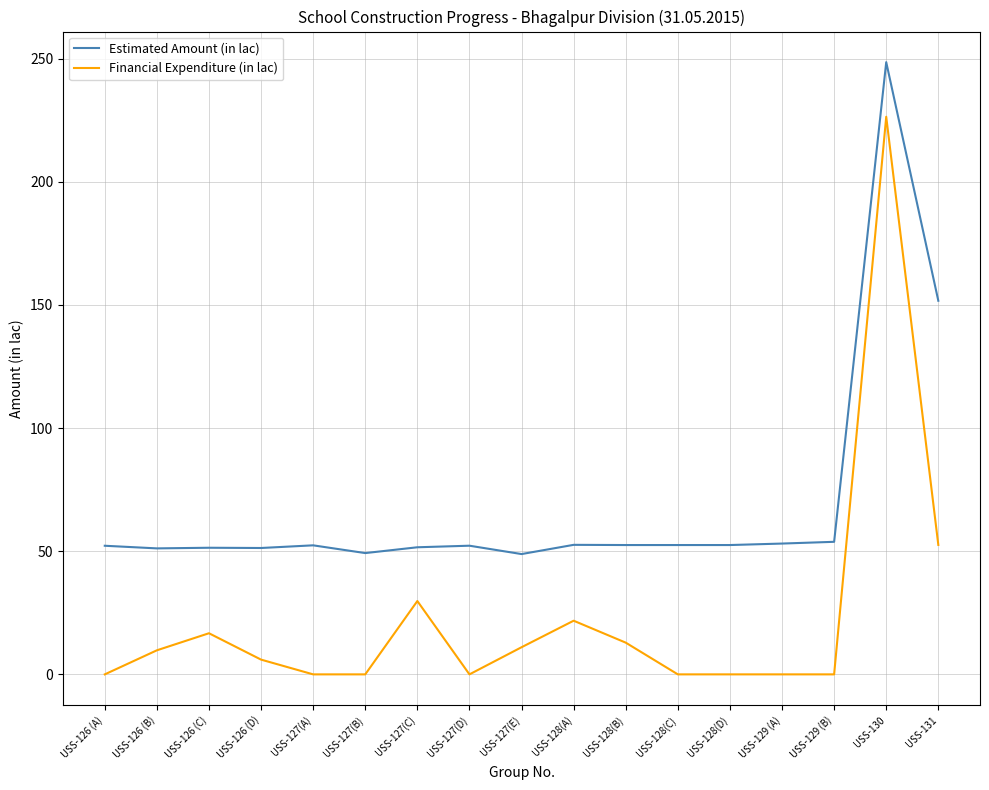

Is this an area chart (filled region under the line)?

No